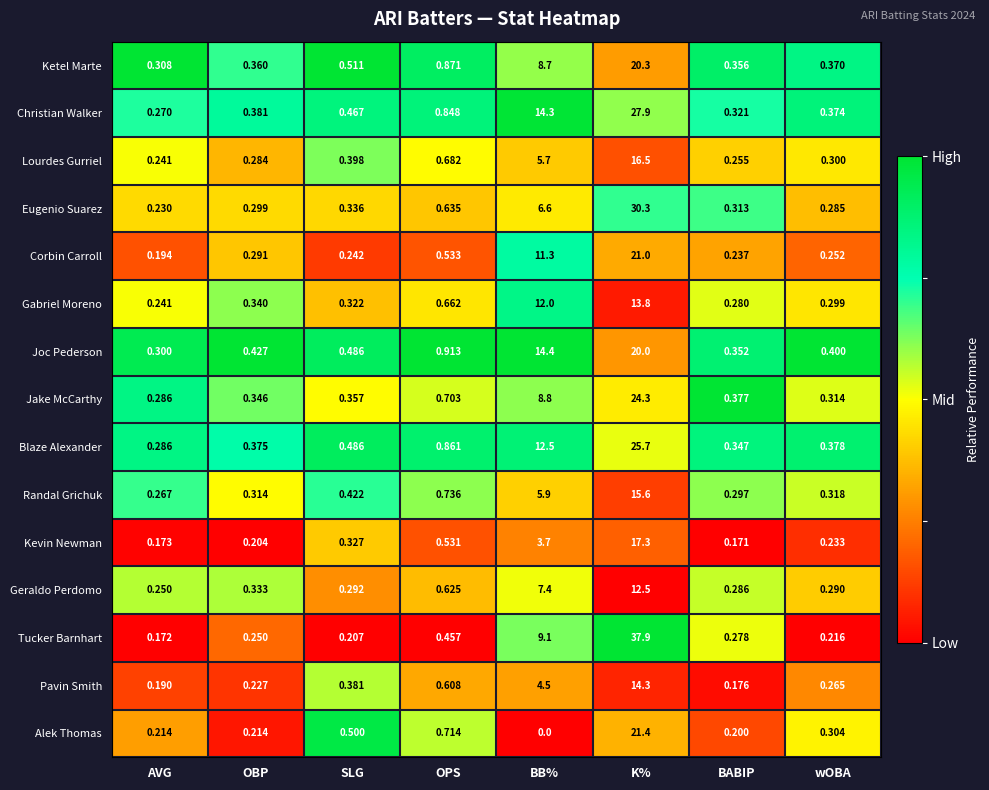

Which series changed the most between OPS and BABIP?

Joc Pederson